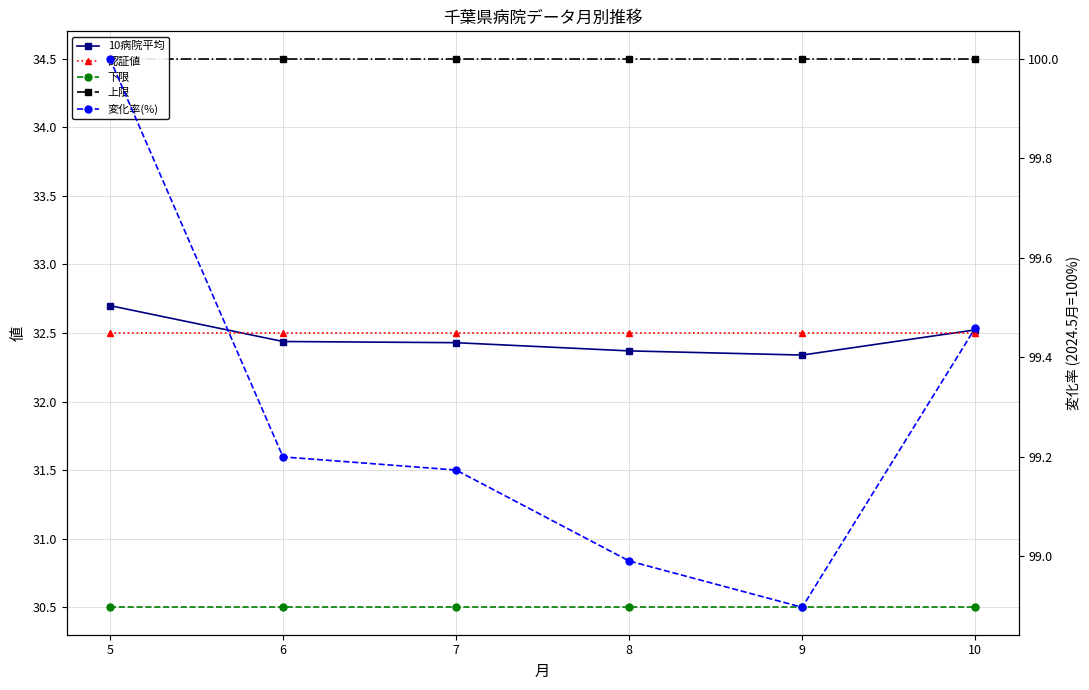

What is the smallest value displayed?

30.5